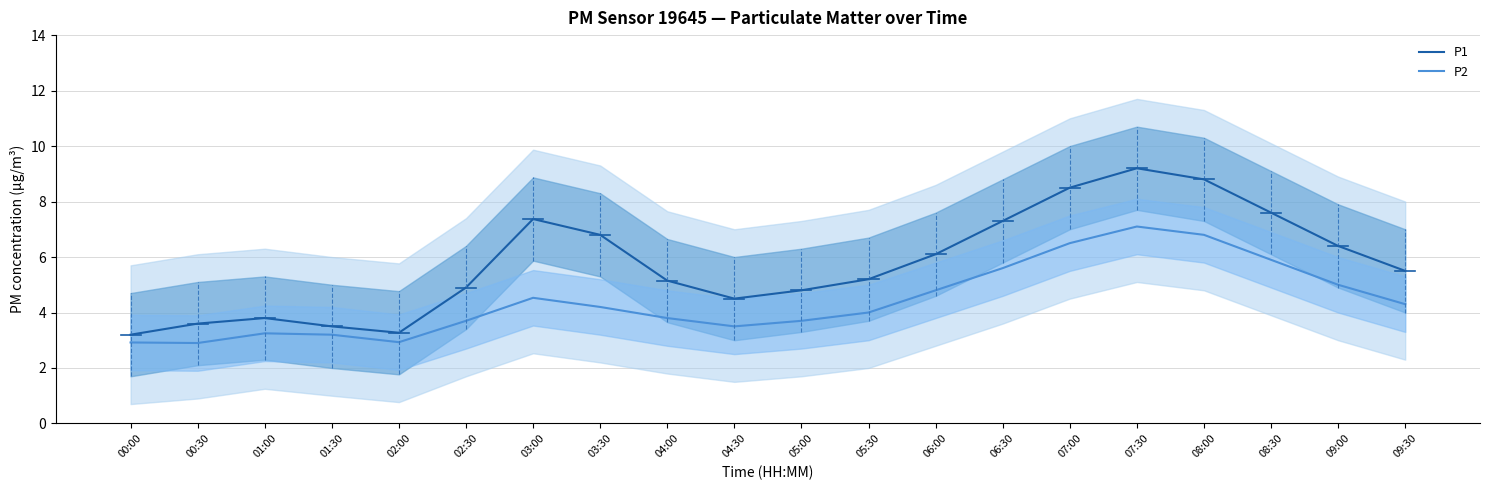

What is the minimum value shown in the chart?

2.9